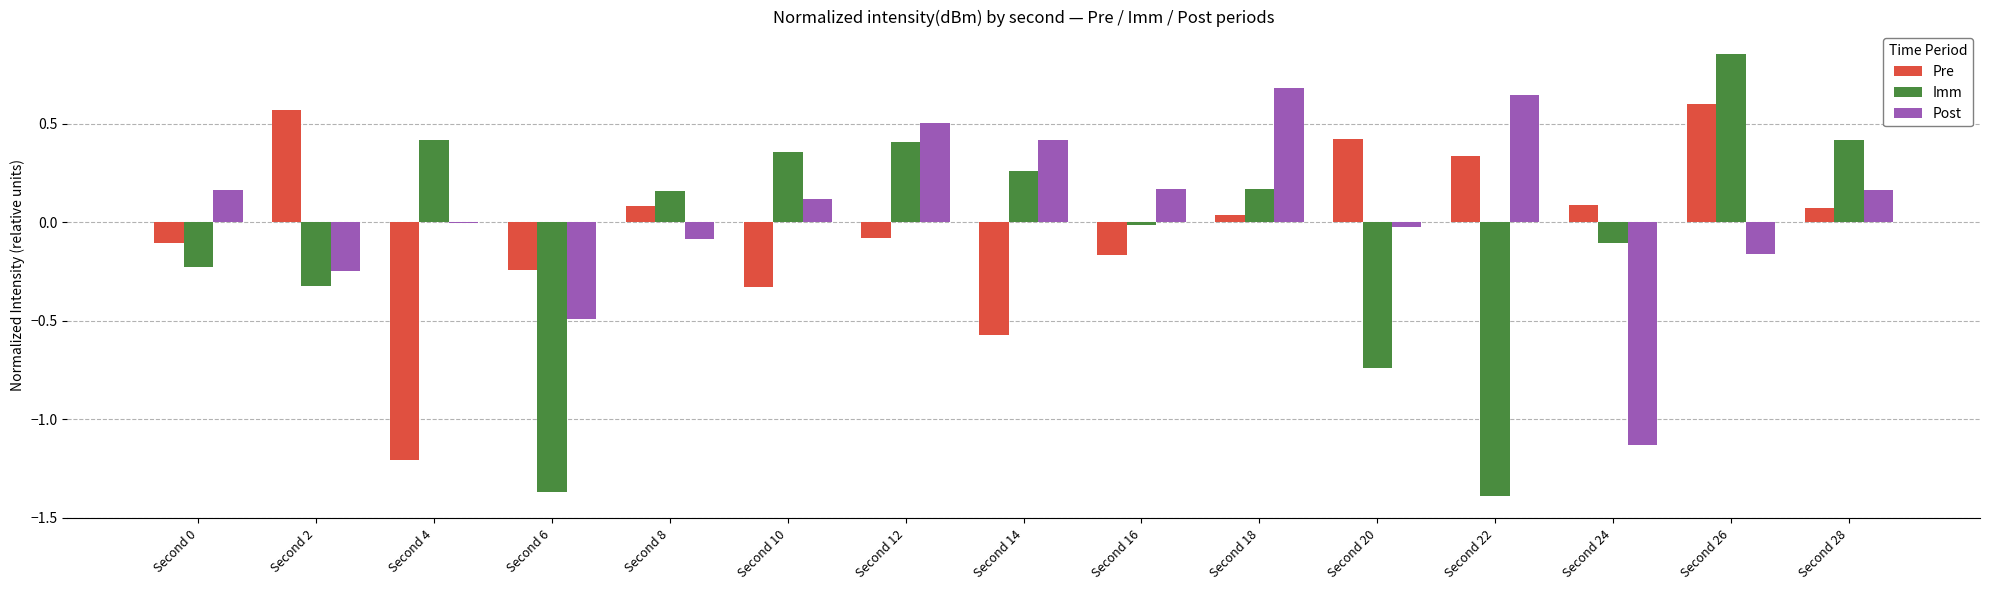

At which category does the chart reach its peak across all series?

Second 26